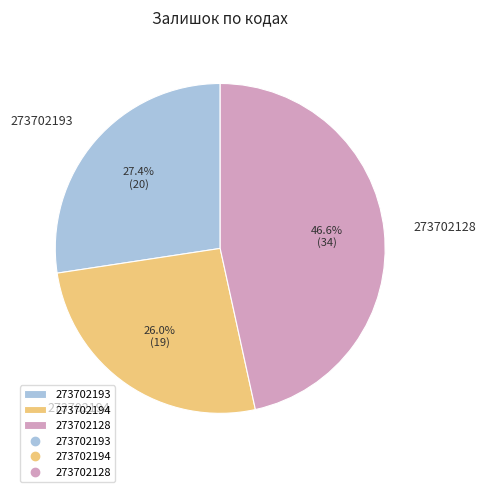

To the nearest percent, what is the difference between the largest and smallest slice percentages?

21%